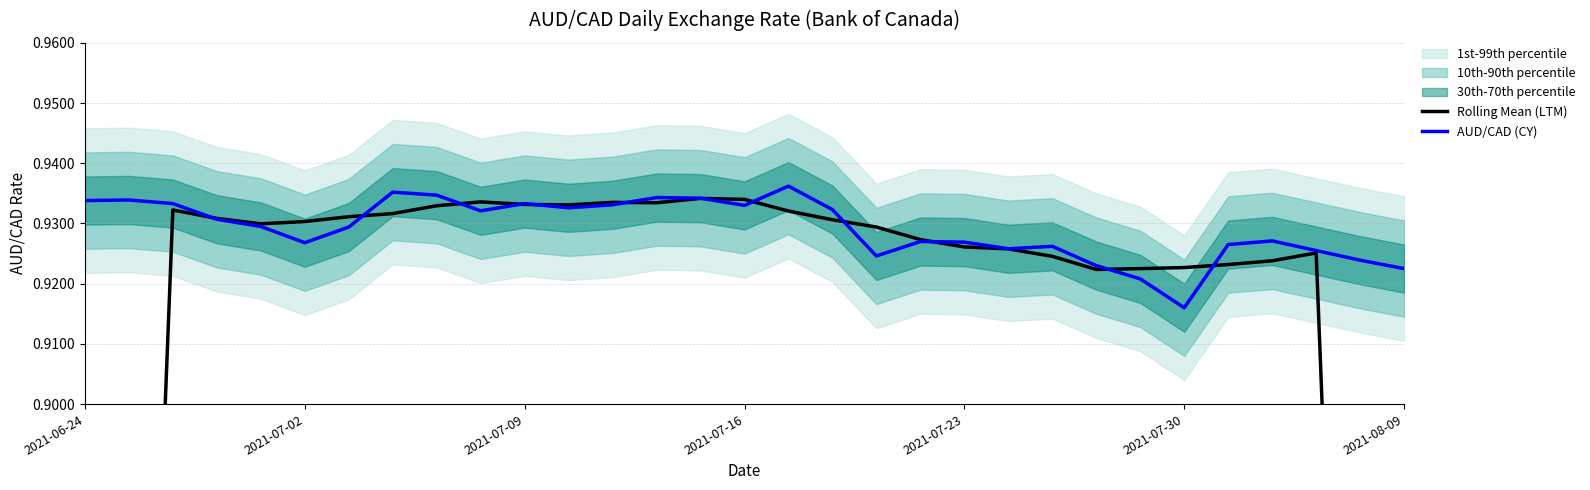

At which label is AUD/CAD (CY) closest to 0?

2021-07-30